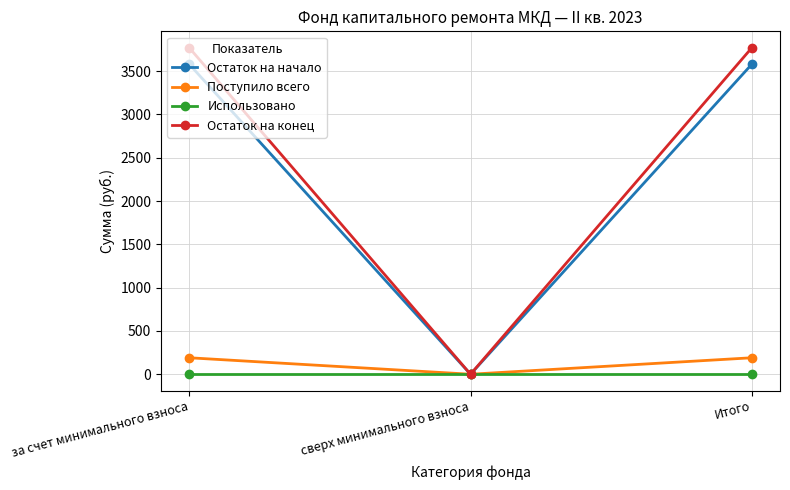

What is the maximum value shown in the chart?

3771.1